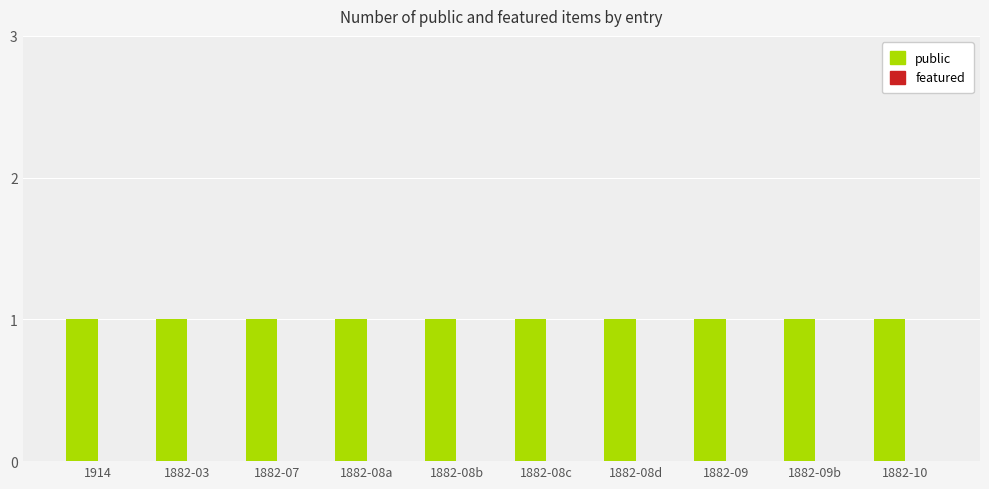

What is the greatest value displayed?

1